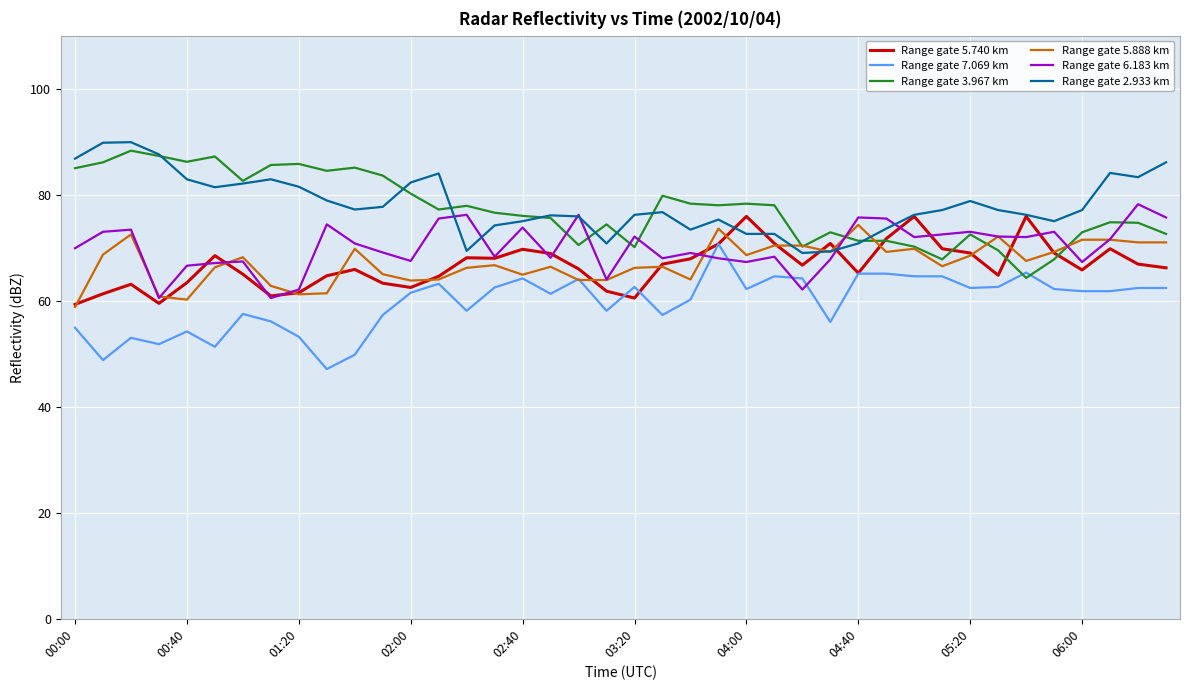

What is the average value of the Range gate 3.967 km series?

77.3